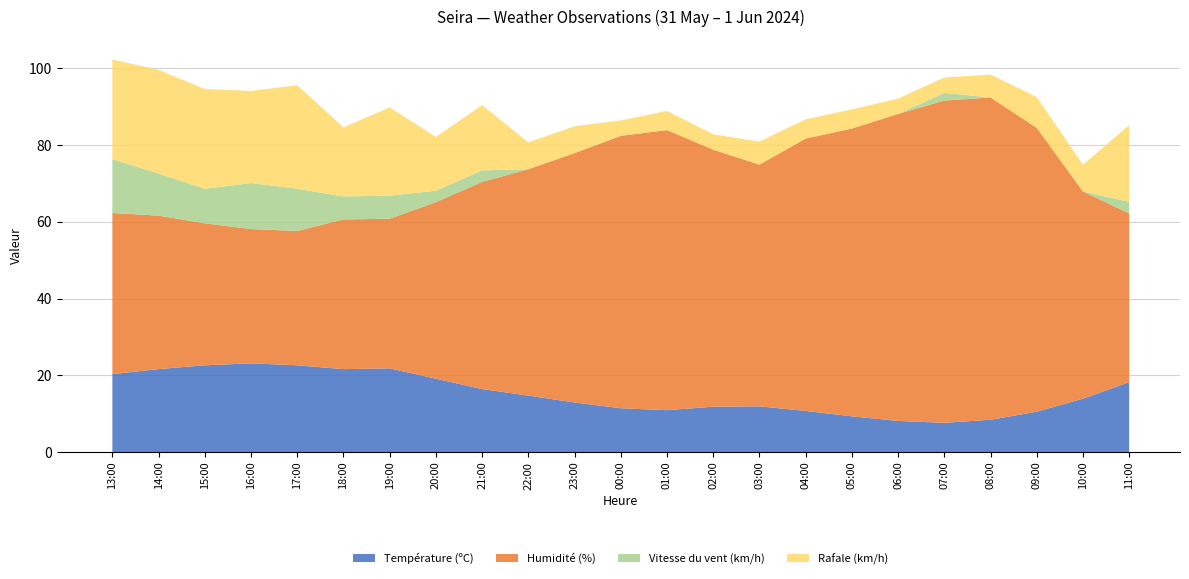

Reading left to right, list all the values displayed in this chart.

Température (ºC): 20.3	21.6	22.6	23.1	22.6	21.6	21.8	19.1	16.4	14.7	12.9	11.4	10.9	11.8	11.9	10.7	9.3	8.1	7.6	8.4	10.5	13.9	18.2
Humidité (%): 42.0	40.0	37.0	35.0	35.0	39.0	39.0	46.0	54.0	59.0	65.0	71.0	73.0	67.0	63.0	71.0	75.0	80.0	84.0	84.0	74.0	54.0	44.0
Vitesse du vent (km/h): 14.0	11.0	9.0	12.0	11.0	6.0	6.0	3.0	3.0	0.0	0.0	0.0	0.0	0.0	0.0	0.0	0.0	0.0	2.0	0.0	0.0	0.0	3.0
Rafale (km/h): 26.0	27.0	26.0	24.0	27.0	18.0	23.0	14.0	17.0	7.0	7.0	4.0	5.0	4.0	6.0	5.0	5.0	4.0	4.0	6.0	8.0	7.0	20.0